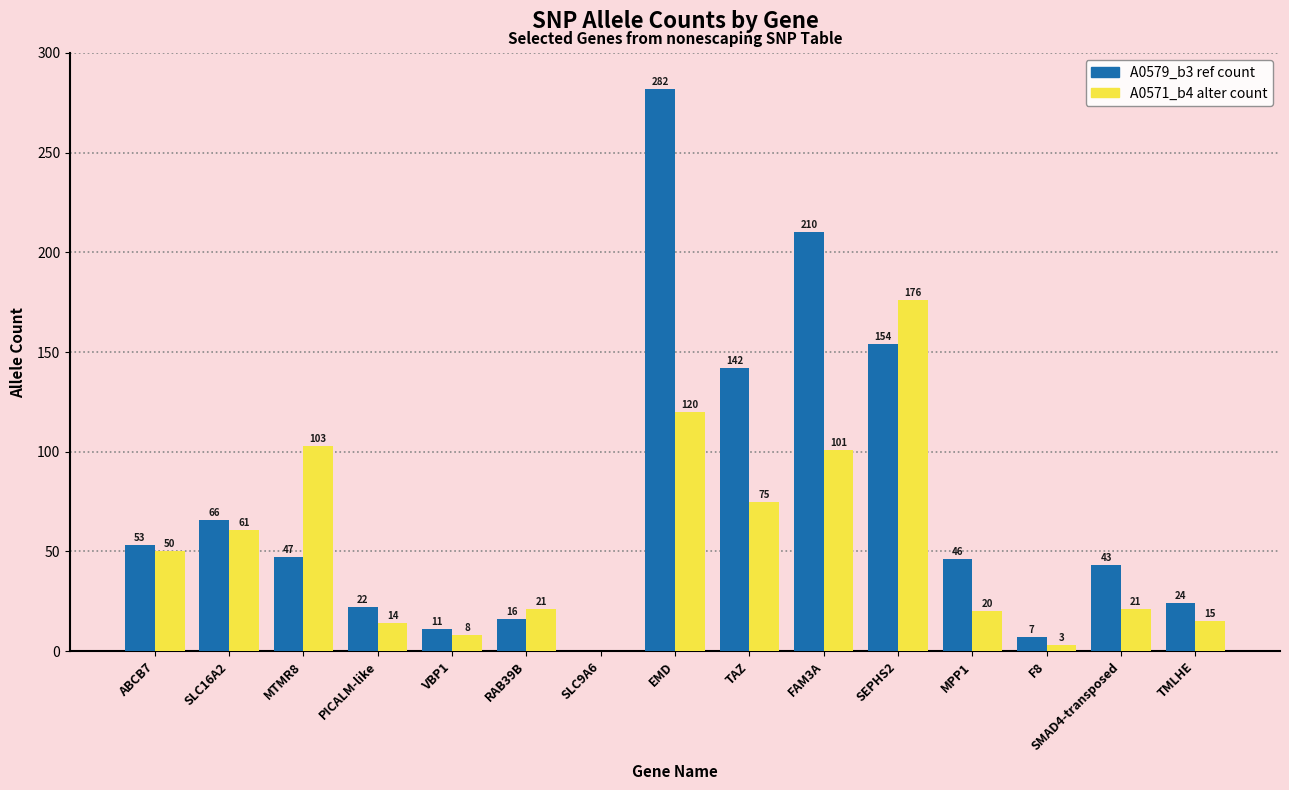

What is the spread (max minus min) of values at VBP1?

3